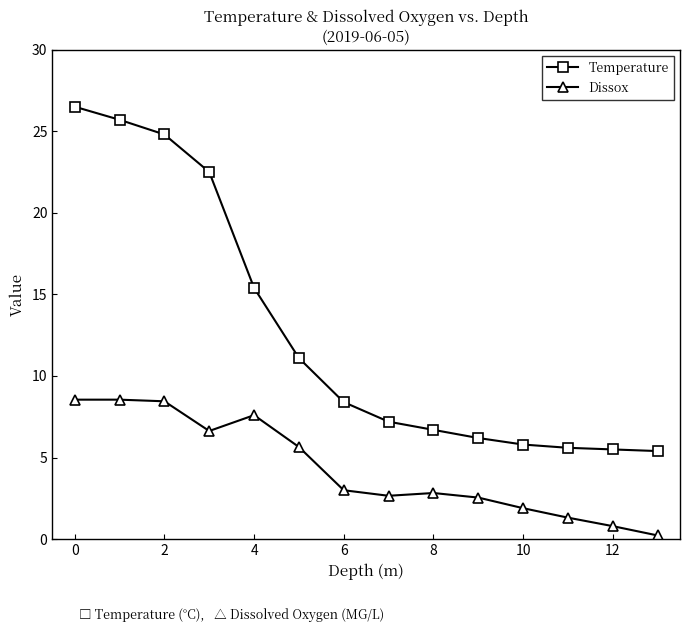

What is the sum of all Dissox values?

60.7